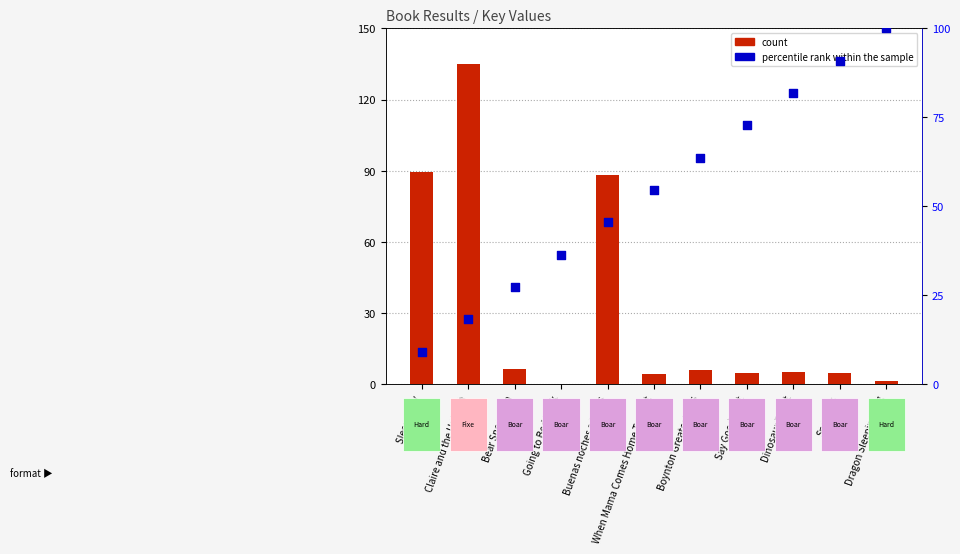

At how many categories does at least one series exceed 101?

1